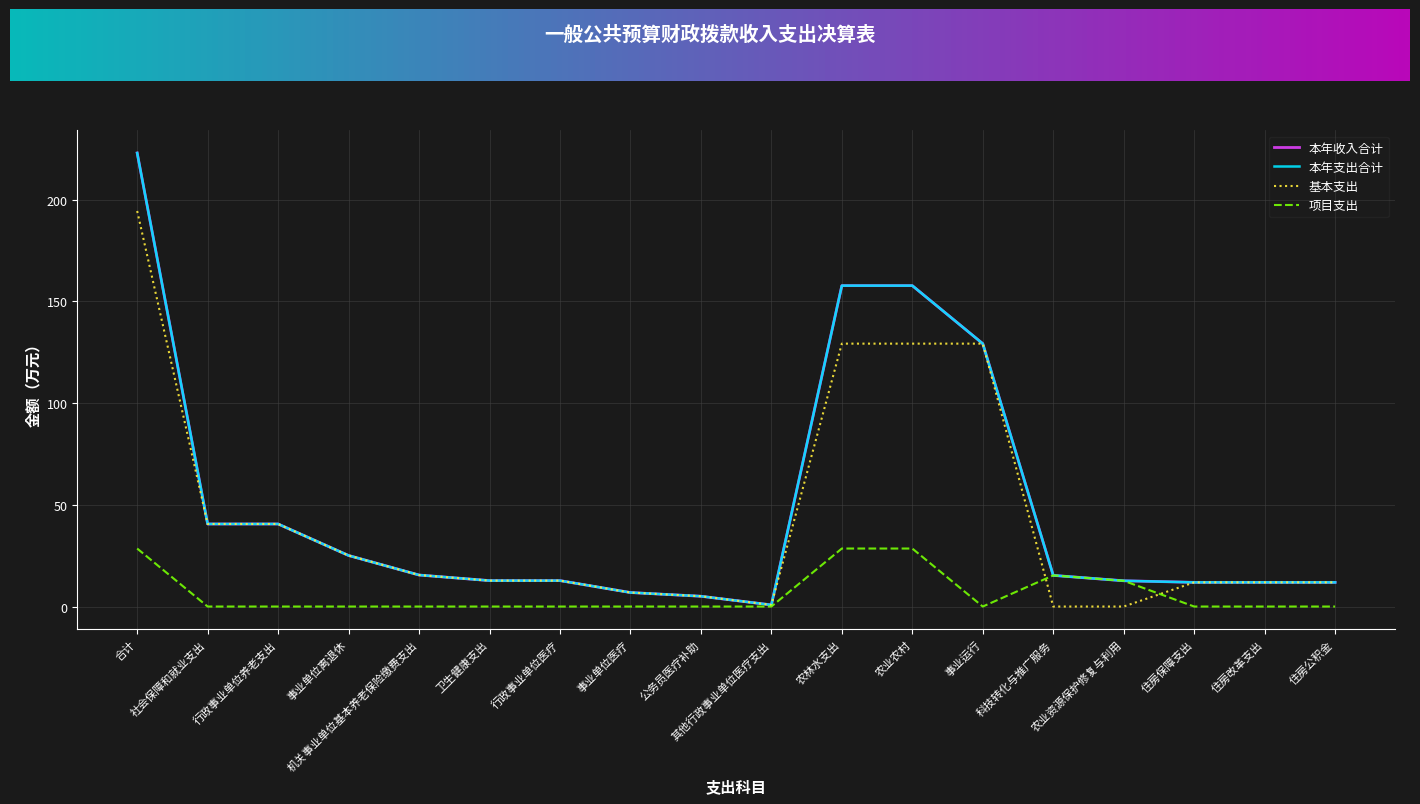

Does the chart have visible grid lines?

Yes